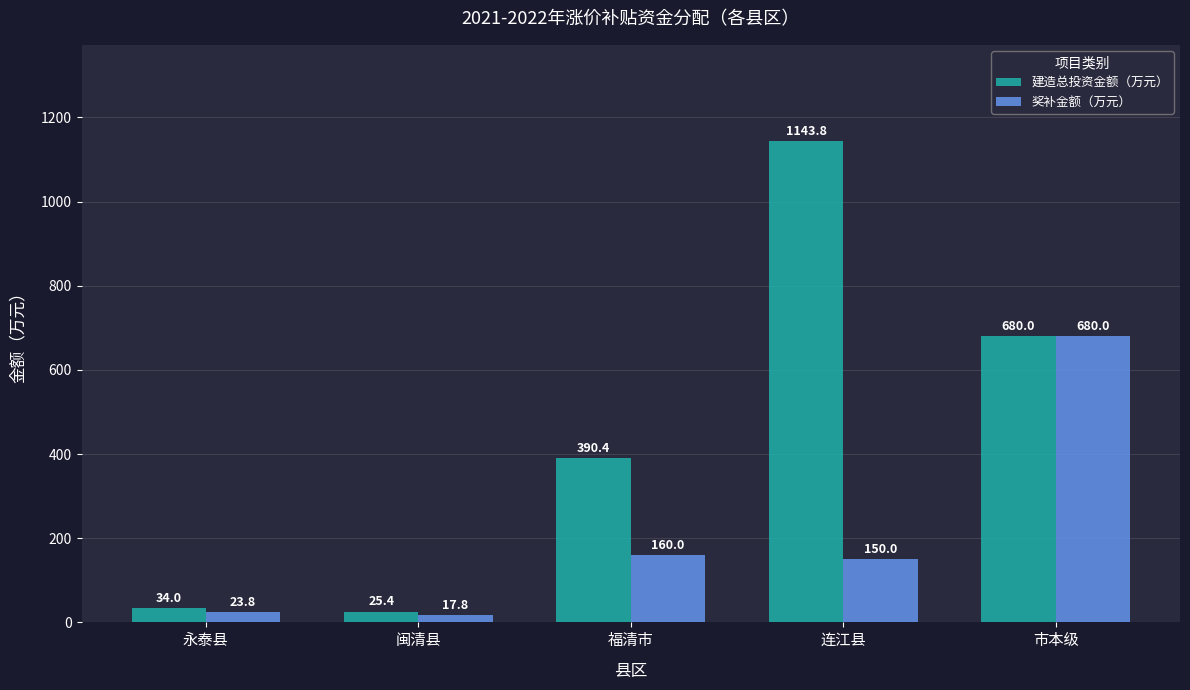

How many bars are there in each group?

2